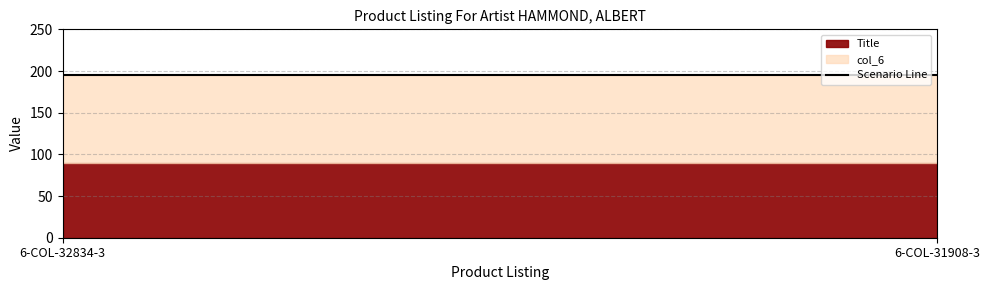

Rank the series by their maximum value, from lowest to highest.

Title, col_6